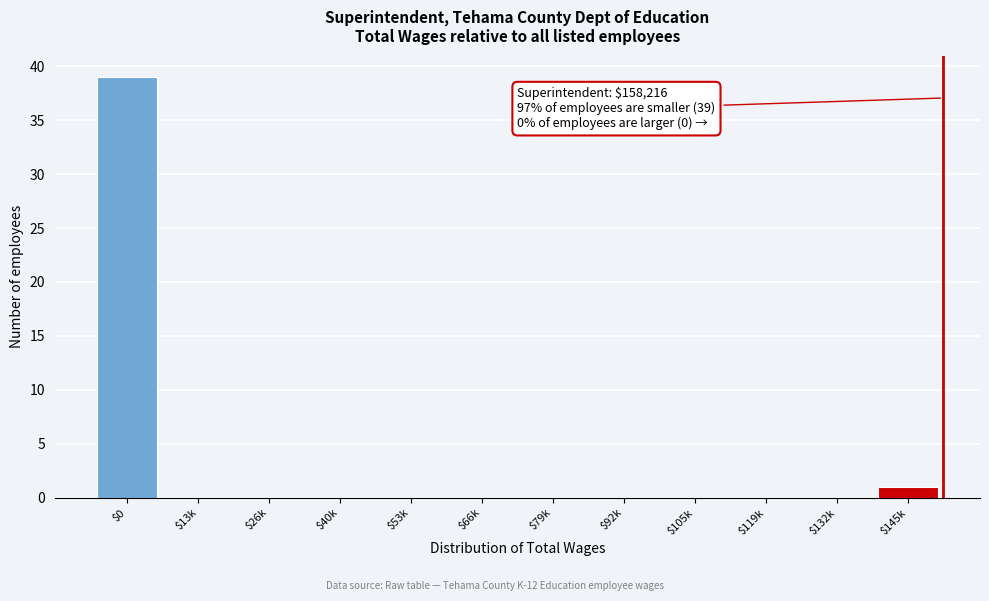

Where is the data nearest to the value 19?

$145k